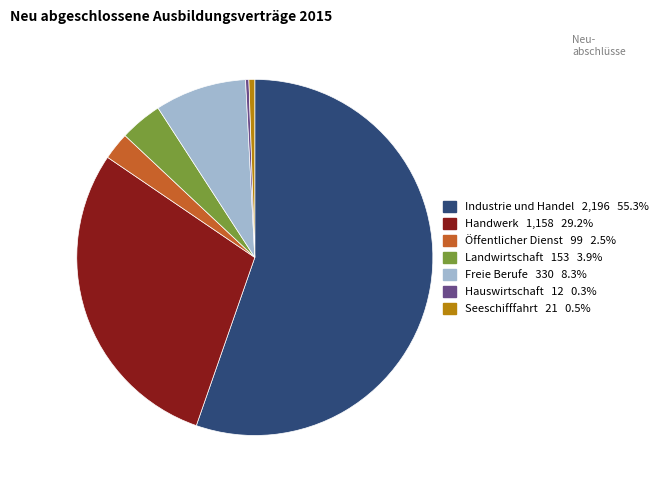

Is the sum of Hauswirtschaft and Seeschifffahrt greater than half?

No